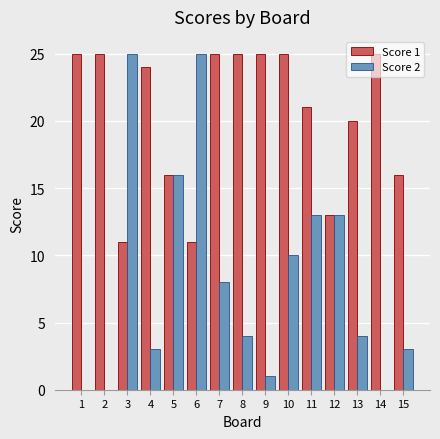

Is the value of Score 2 at 13 greater than the value of Score 1 at 6?

No